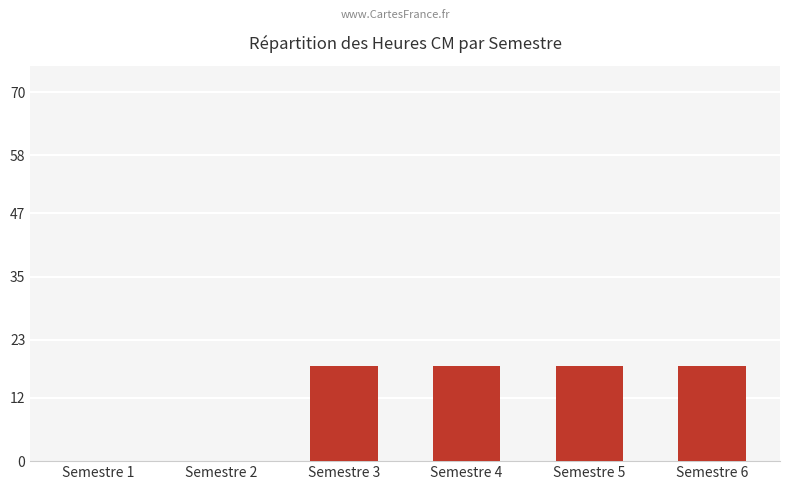

Does the chart contain stacked bars?

No